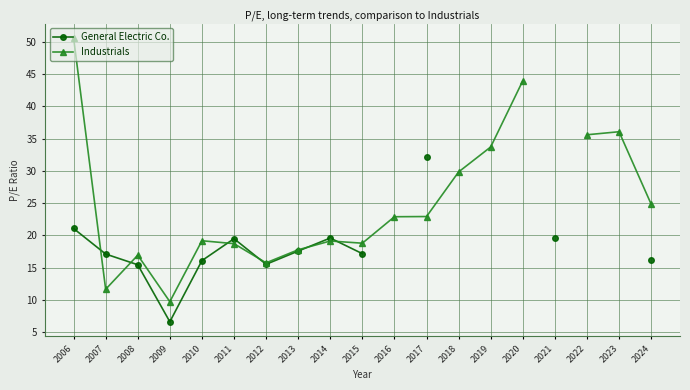

How many distinct data groups are displayed?

2